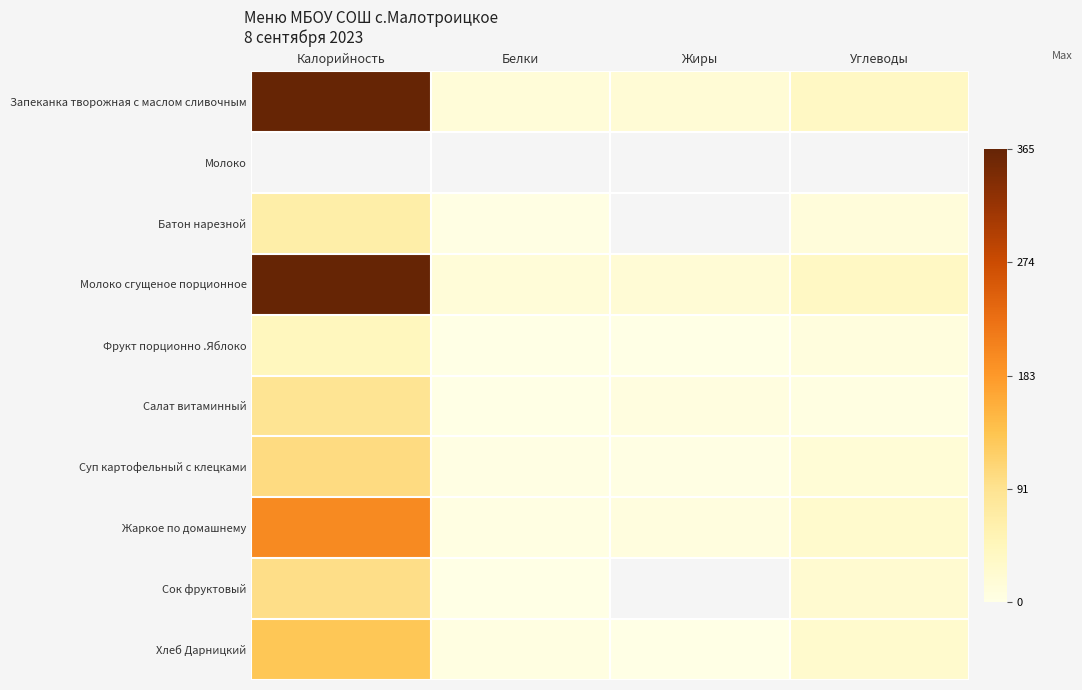

At which label does Хлеб Дарницкий first exceed 27?

Калорийность